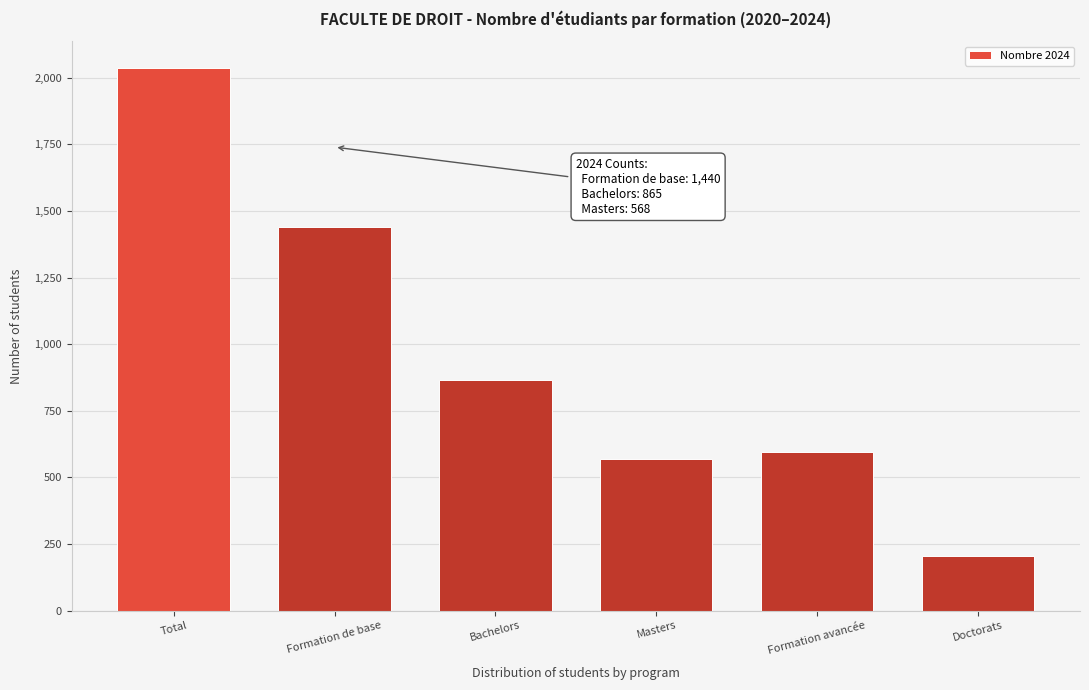

Reading right to left, list all the values displayed in this chart.

203	596	568	865	1440	2036